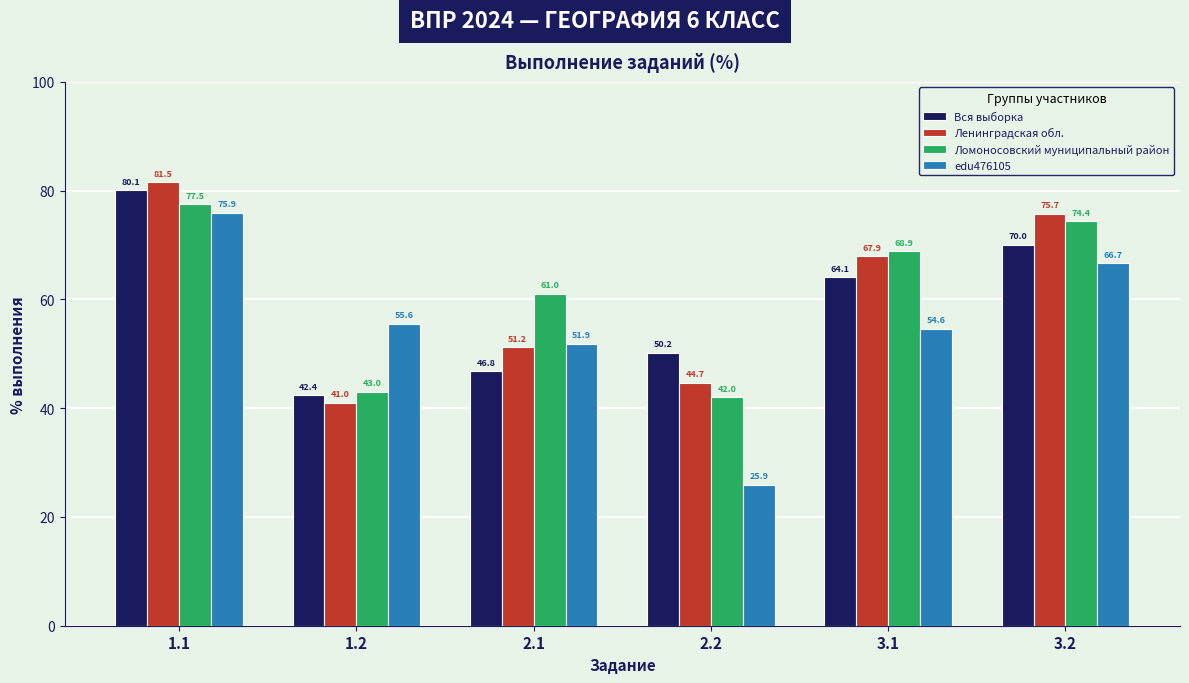

At 2.1, list the series in order from smallest to largest.

Вся выборка, Ленинградская обл., edu476105, Ломоносовский муниципальный район